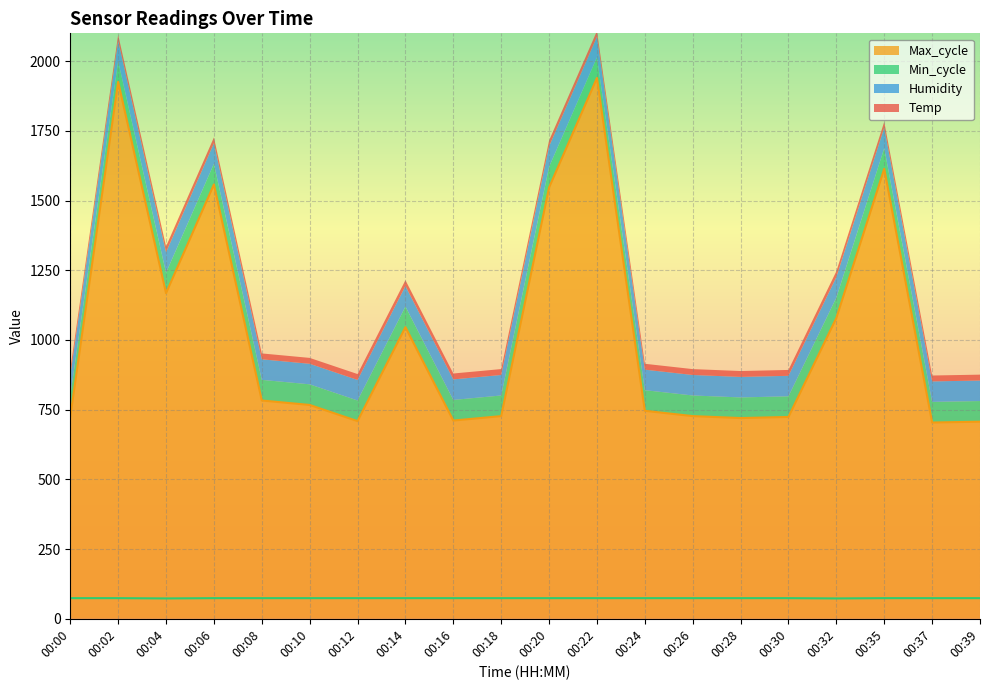

What is the maximum value for Max_cycle?

1940